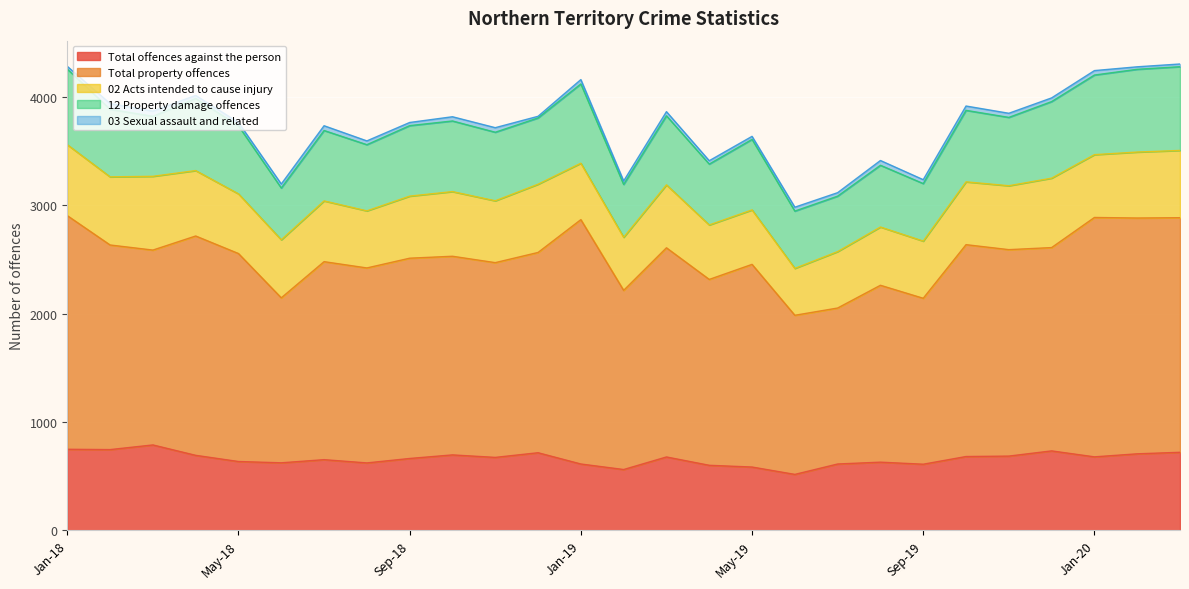

What is the sum of the 02 Acts intended to cause injury values at Jul-19 and Oct-18?

1118